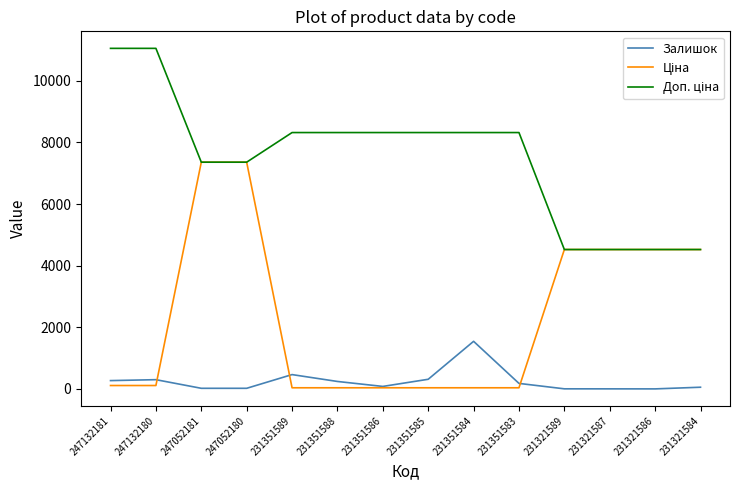

What is the maximum value for Залишок?

1545.0